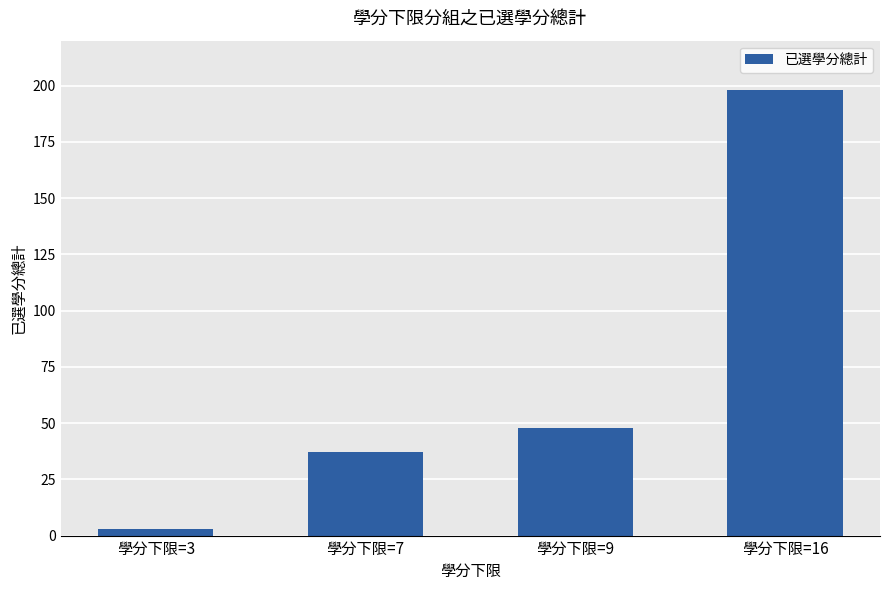

How many bars are there in total?

4